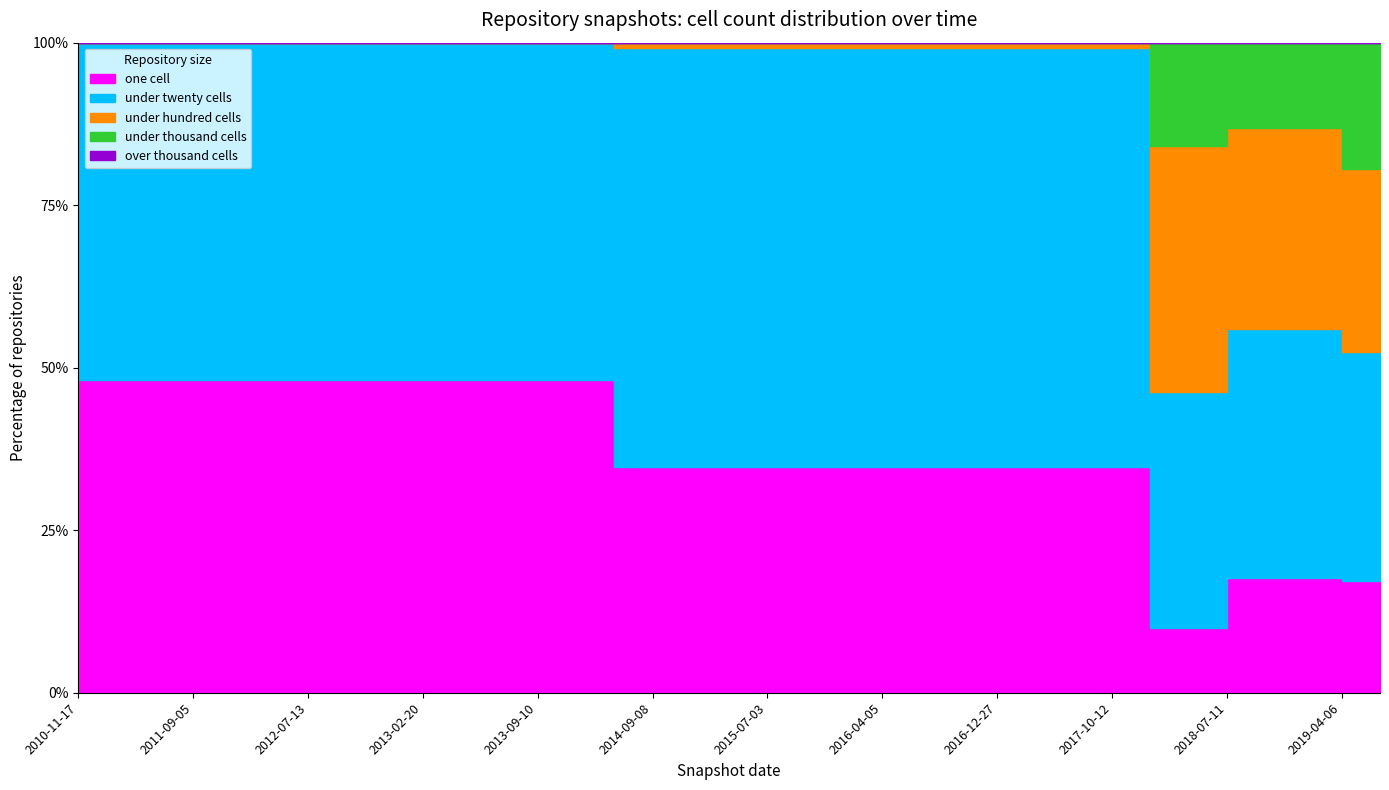

At which category does the chart reach its peak across all series?

2018-07-11